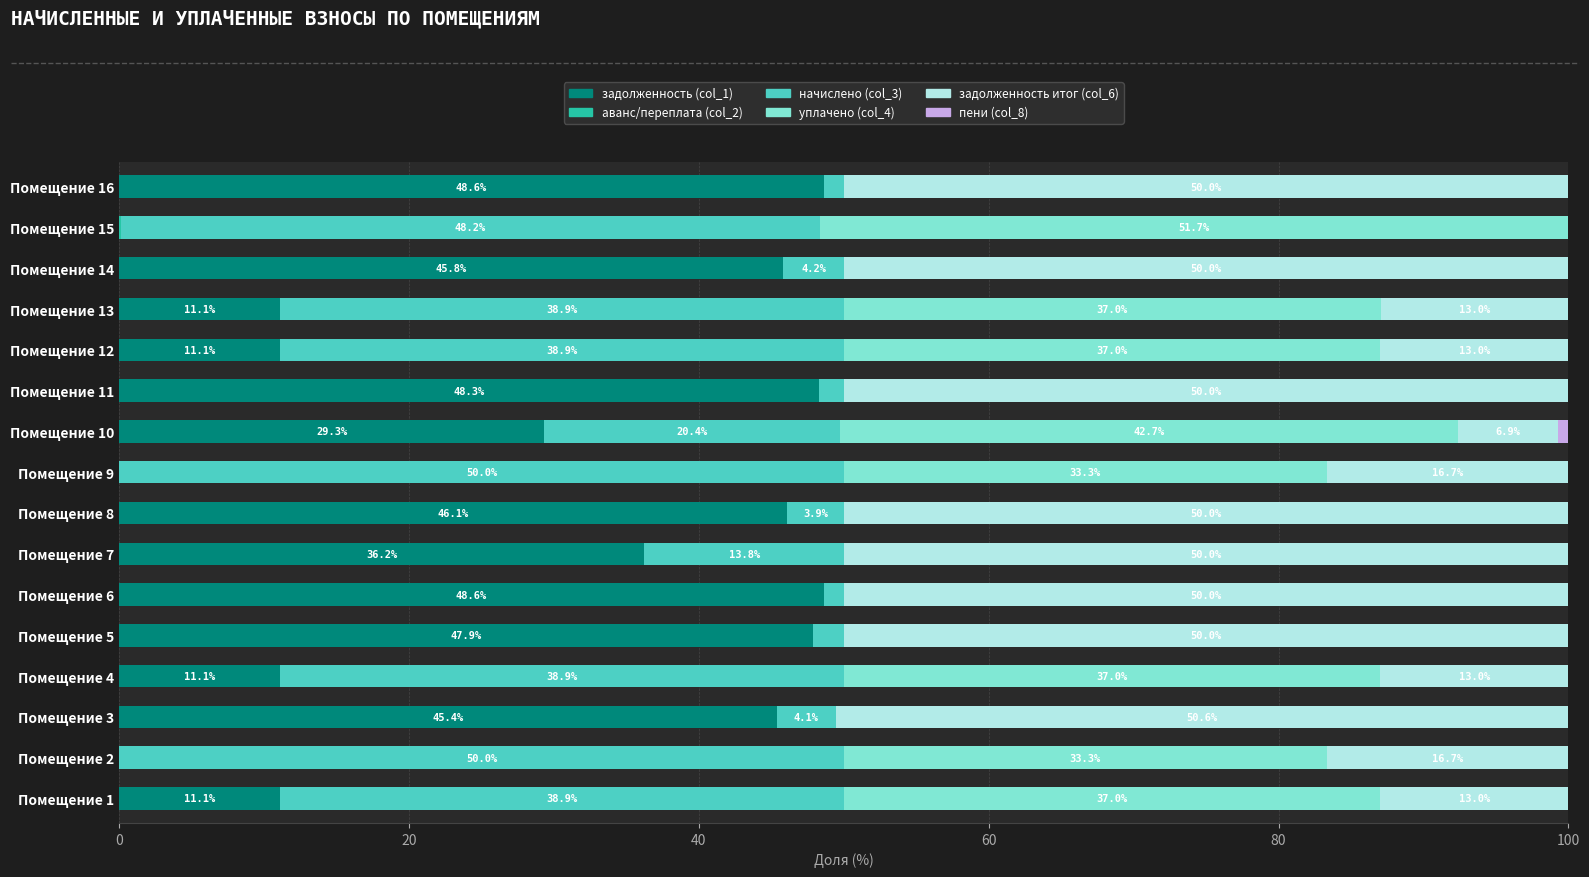

What is the maximum value for задолженность (col_1)?

48.6